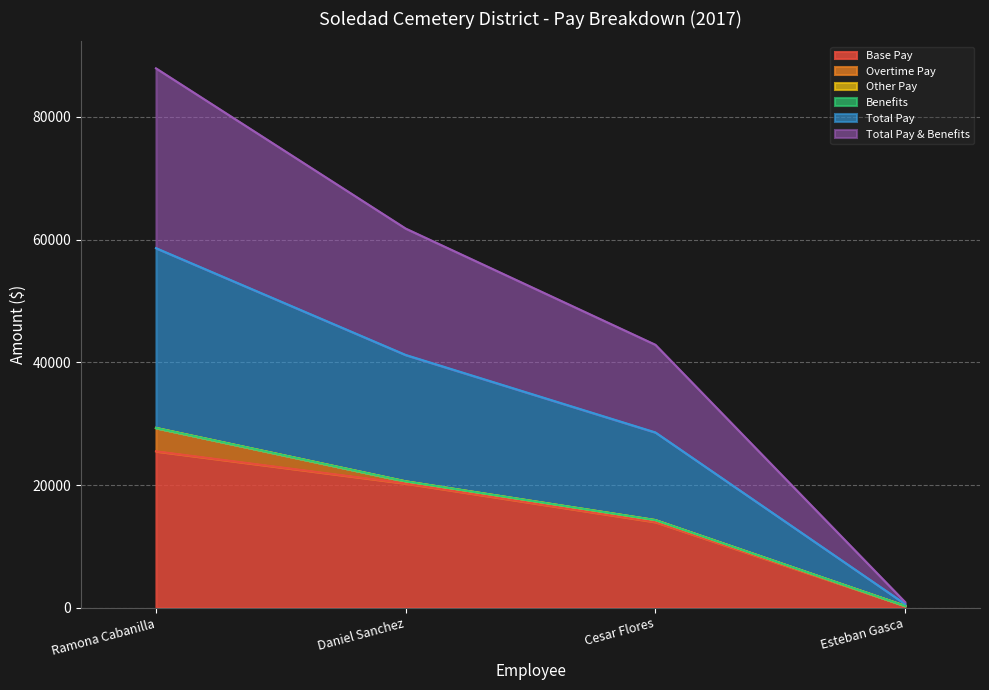

The Base Pay series shows 175 at Esteban Gasca. True or false?

False